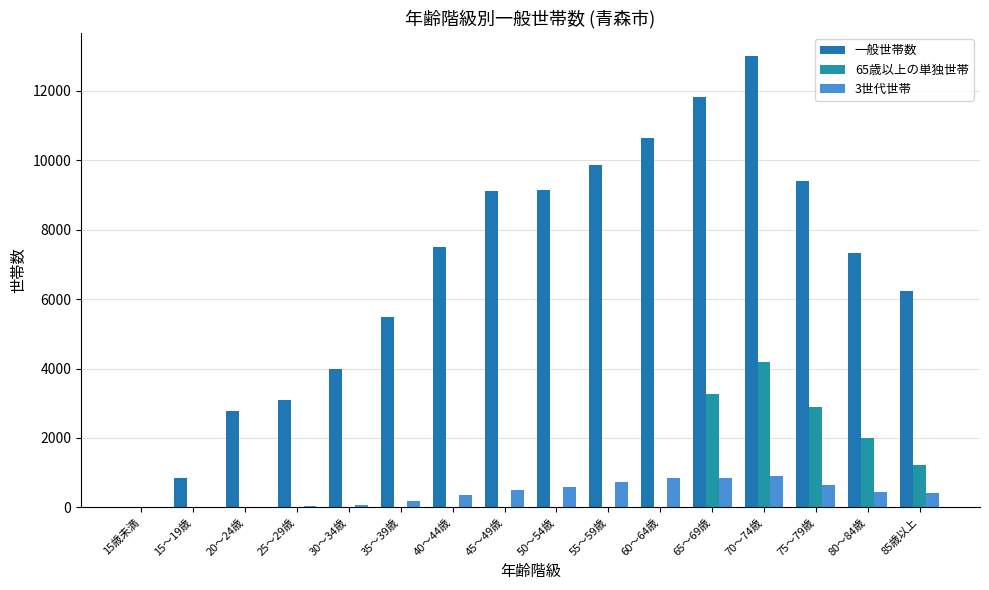

Count the number of categories in the chart.

16